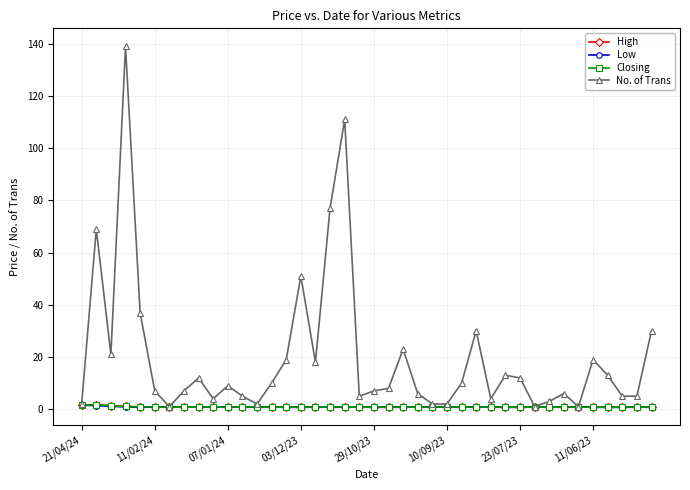

Which series has the largest range (max minus min)?

No. of Trans